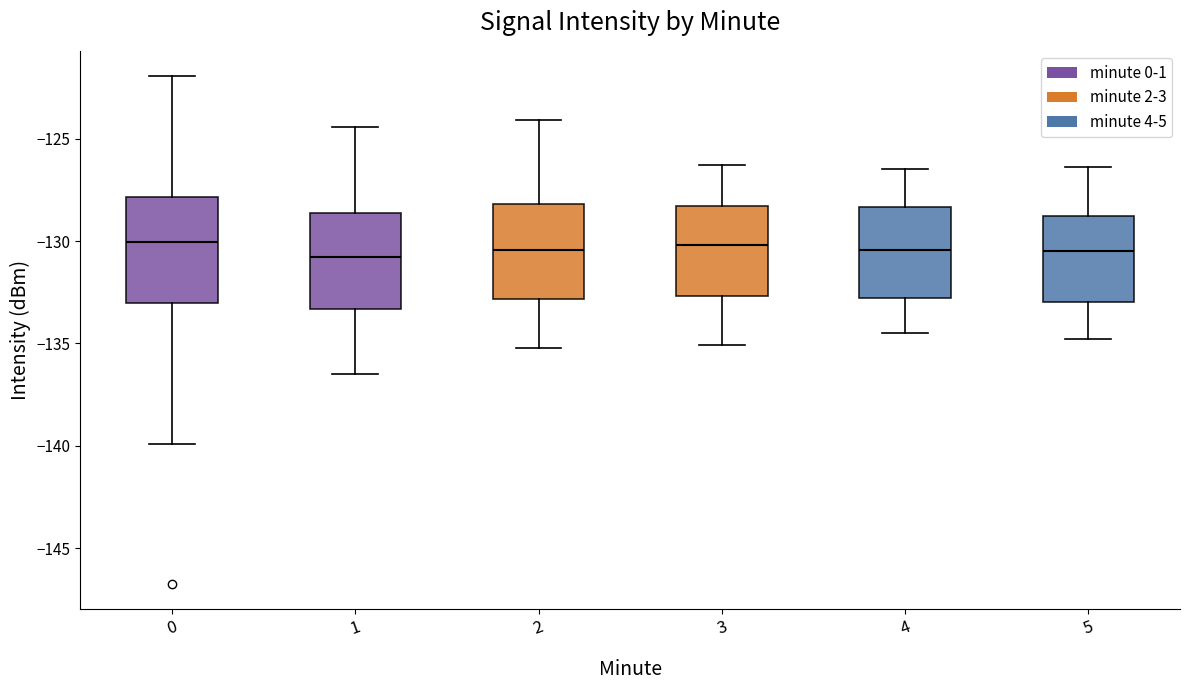

Reading left to right, read every box against the y-axis: the position of its median line, the range the box covers, and the ends of its whiskers. The values are not printed on the chart, so give them approximately, as read against the axis.

0: median -130.0, box -133.0 to -128.0, whiskers -140.0 to -122.0
1: median -131.0, box -133.5 to -128.5, whiskers -136.5 to -124.5
2: median -130.5, box -133.0 to -128.0, whiskers -135.0 to -124.0
3: median -130.0, box -132.5 to -128.5, whiskers -135.0 to -126.5
4: median -130.5, box -133.0 to -128.5, whiskers -134.5 to -126.5
5: median -130.5, box -133.0 to -129.0, whiskers -135.0 to -126.5